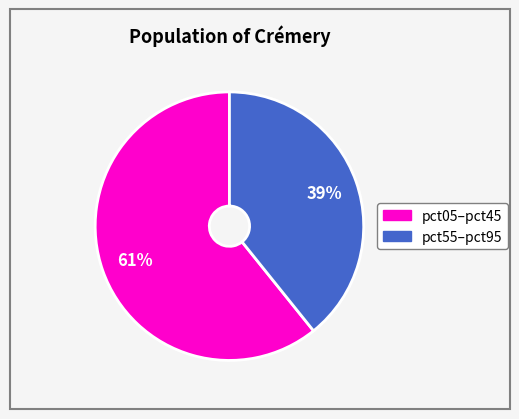

To the nearest percent, what is the difference between the largest and smallest slice percentages?

22%